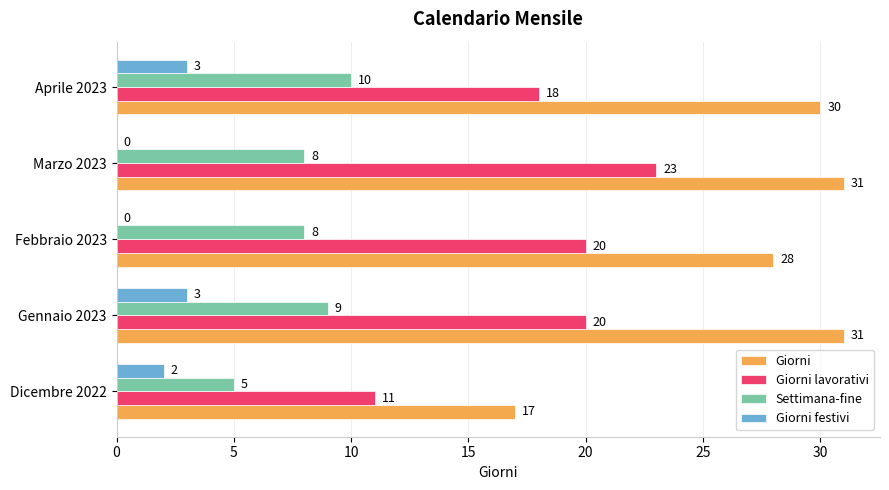

The Giorni festivi series shows 2 at Dicembre 2022. True or false?

True